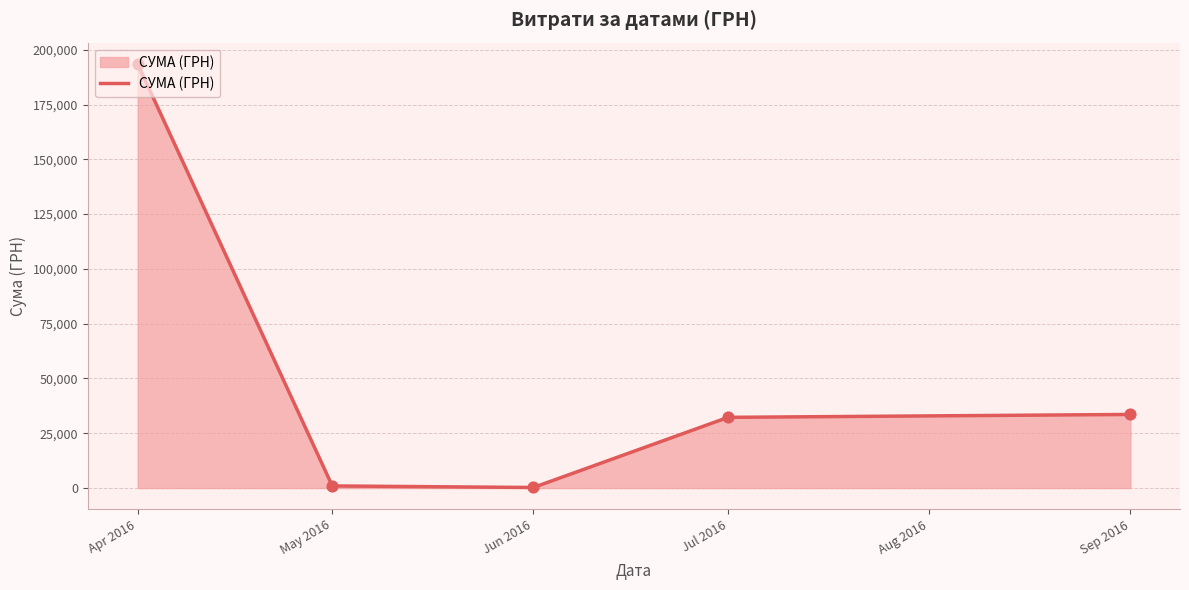

Between Jul 2016 and Jun 2016, which is larger?

Jul 2016